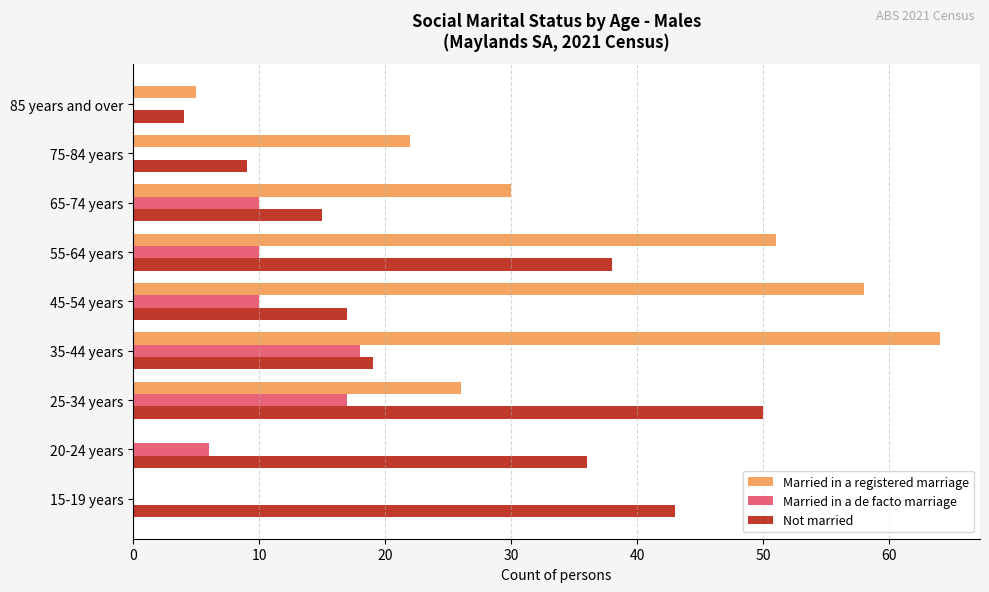

Which series changed the most between 15-19 years and 45-54 years?

Married in a registered marriage